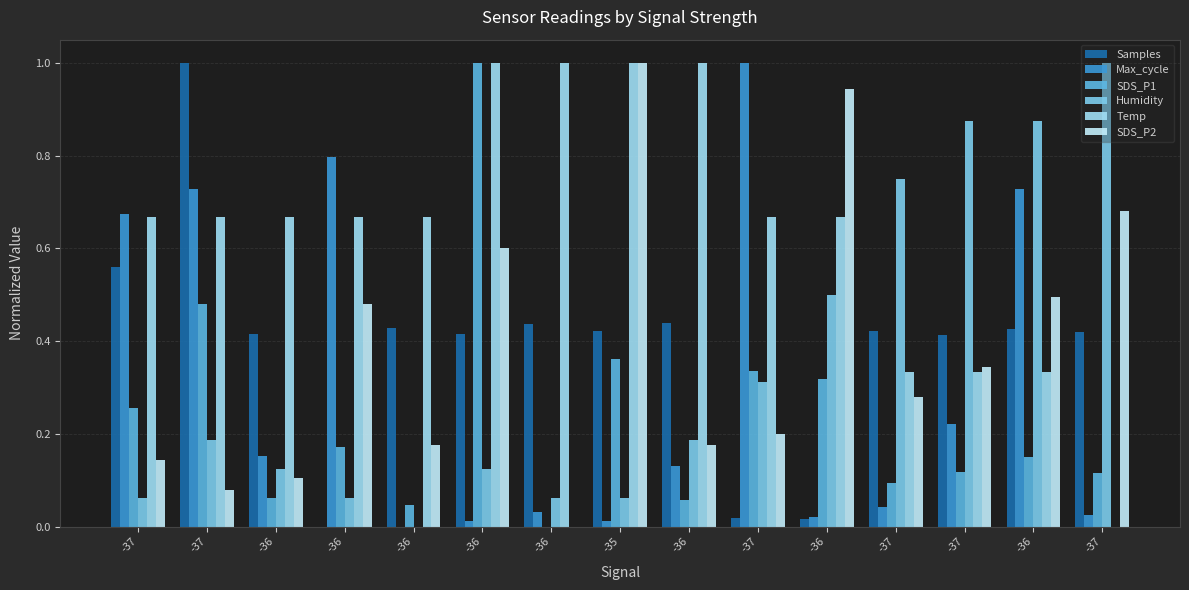

How many groups of bars are there?

15